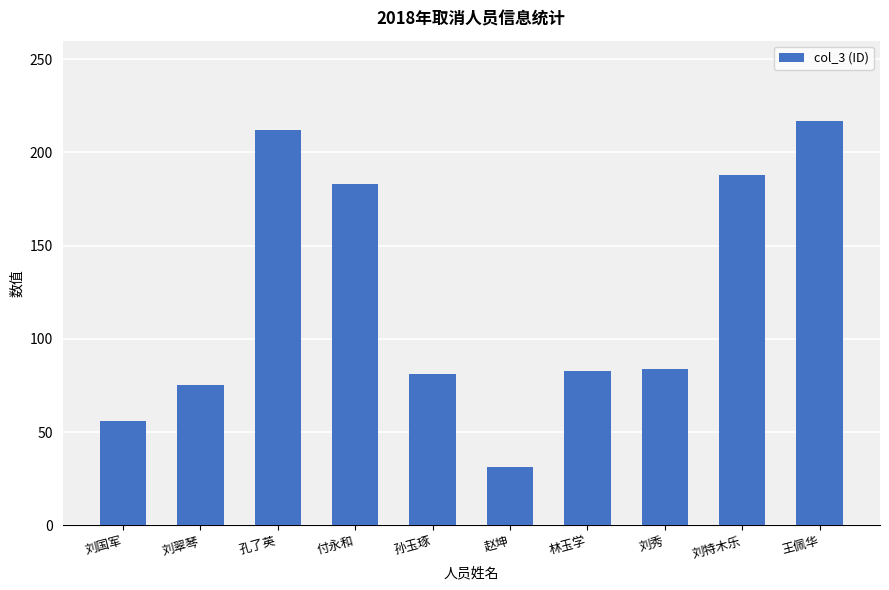

What is the label of the 4th bar from the right?

林玉学